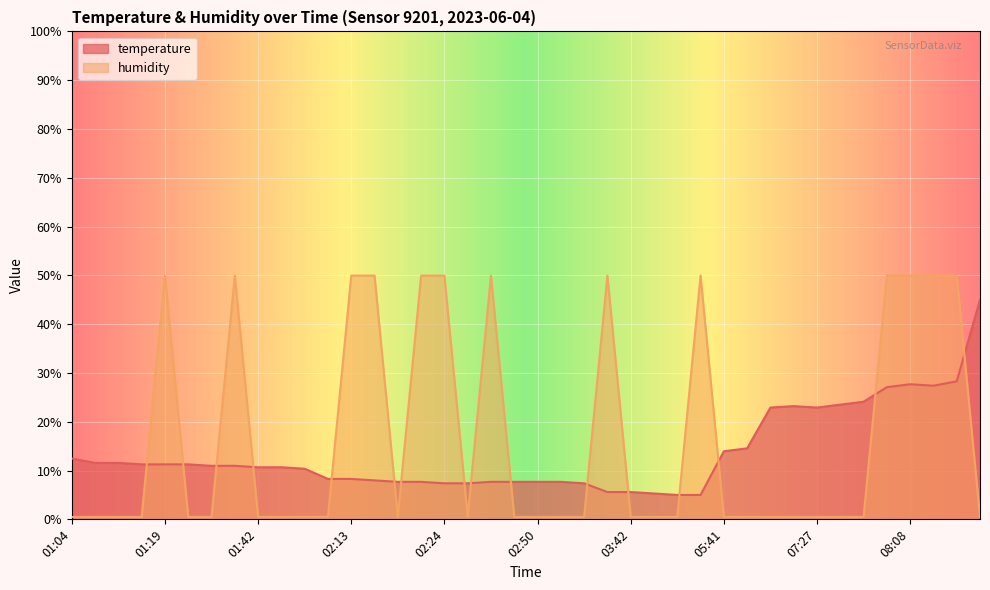

What is the label of the 14th point from the left?

02:16